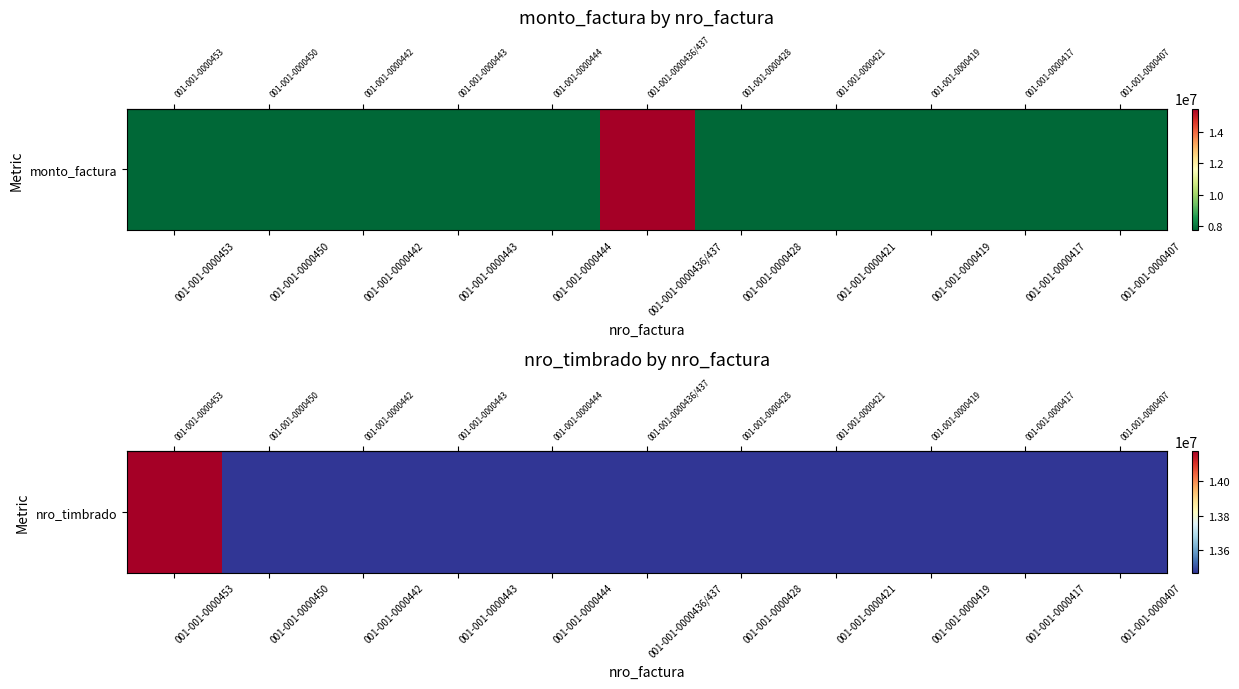

Between 001-001-0000442 and 001-001-0000428, which is larger?

001-001-0000442